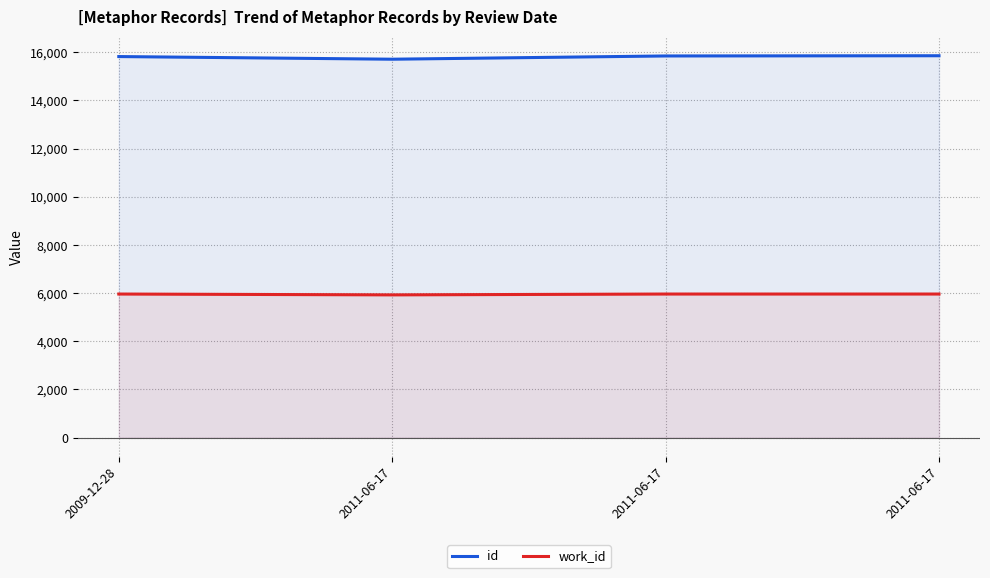

What is the label of the 3rd point from the right?

2011-06-17